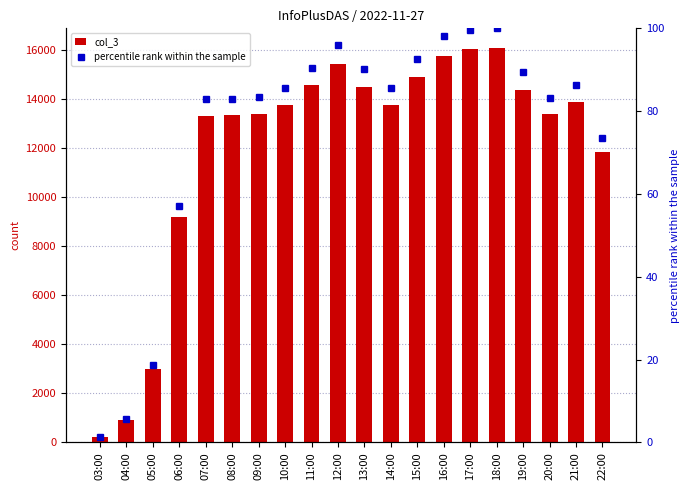

The percentile rank within the sample series shows 51.9 at 08:00. True or false?

False